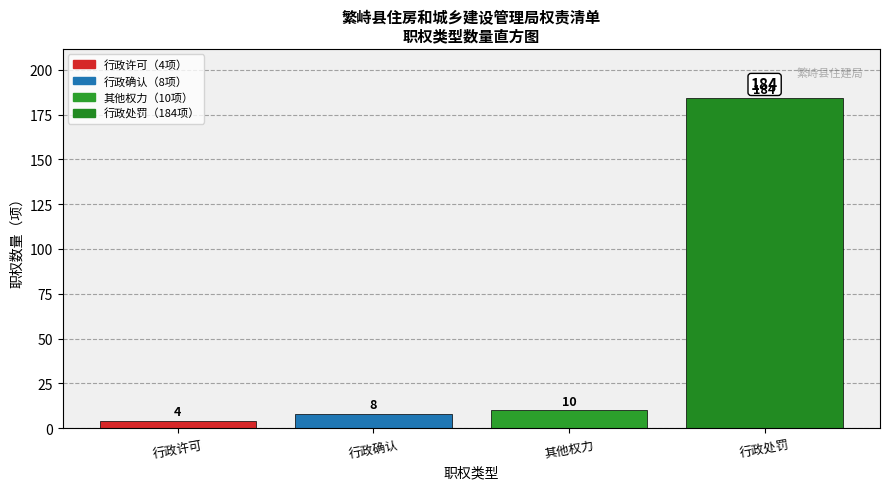

Reading left to right, what are all the values shown in this chart?

行政许可=4	行政确认=8	其他权力=10	行政处罚=184